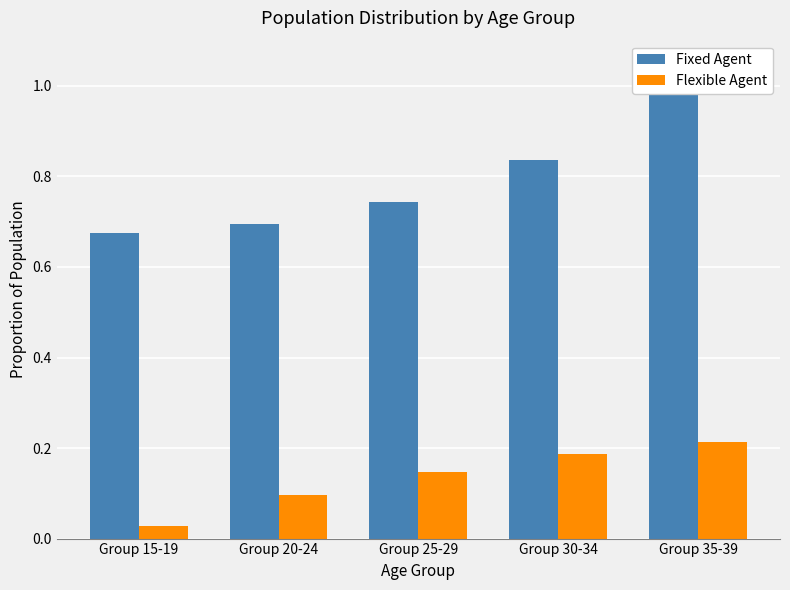

At which category is the sum across all series the highest?

Group 35-39